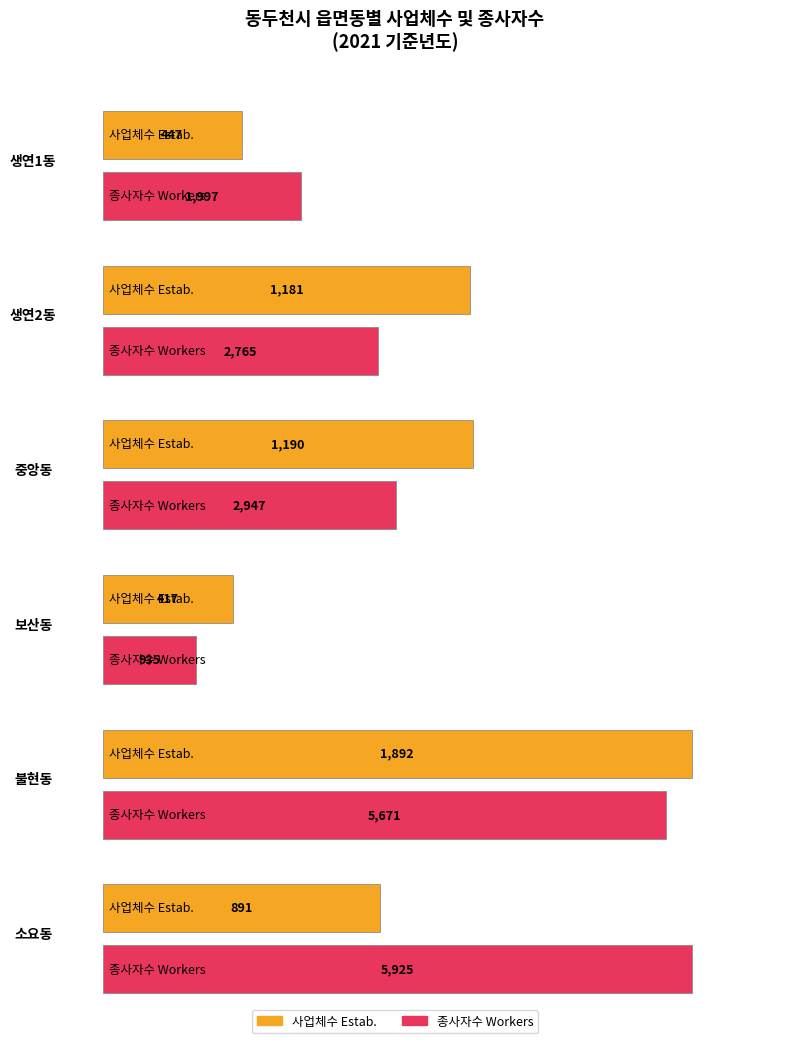

Rank the series by their maximum value, from lowest to highest.

사업체수 Estab., 종사자수 Workers